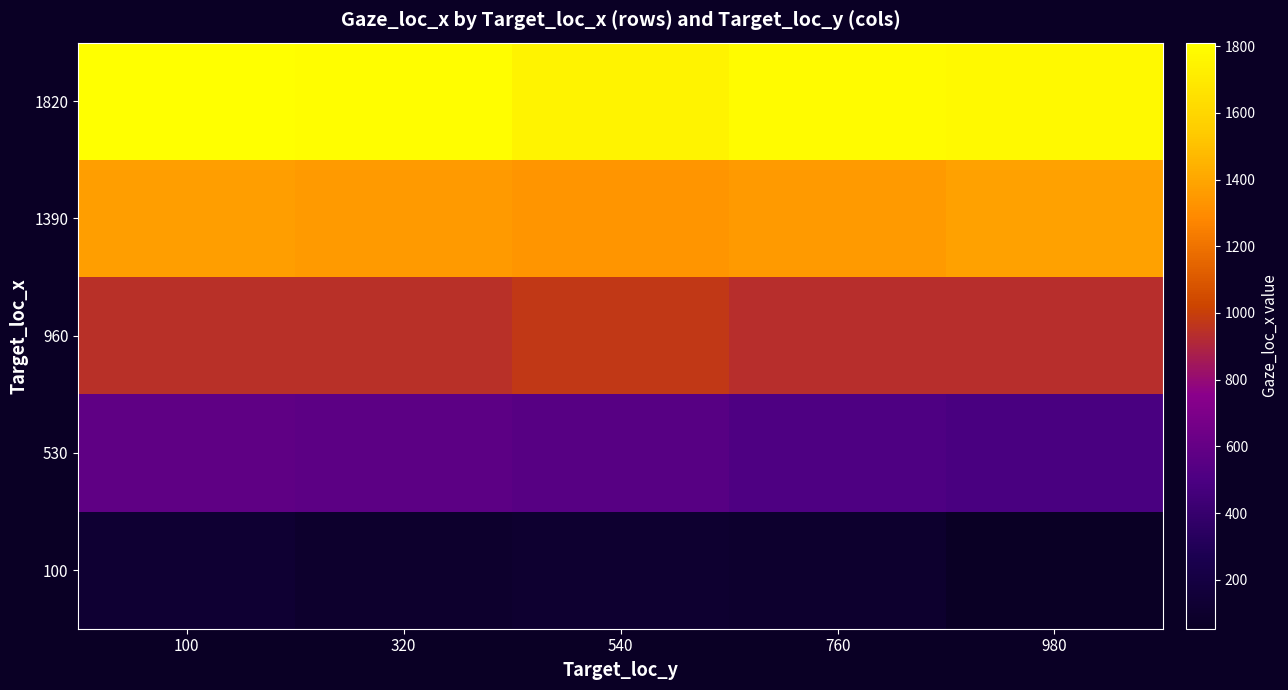

Between 320 and 980, which series saw the biggest shift?

530